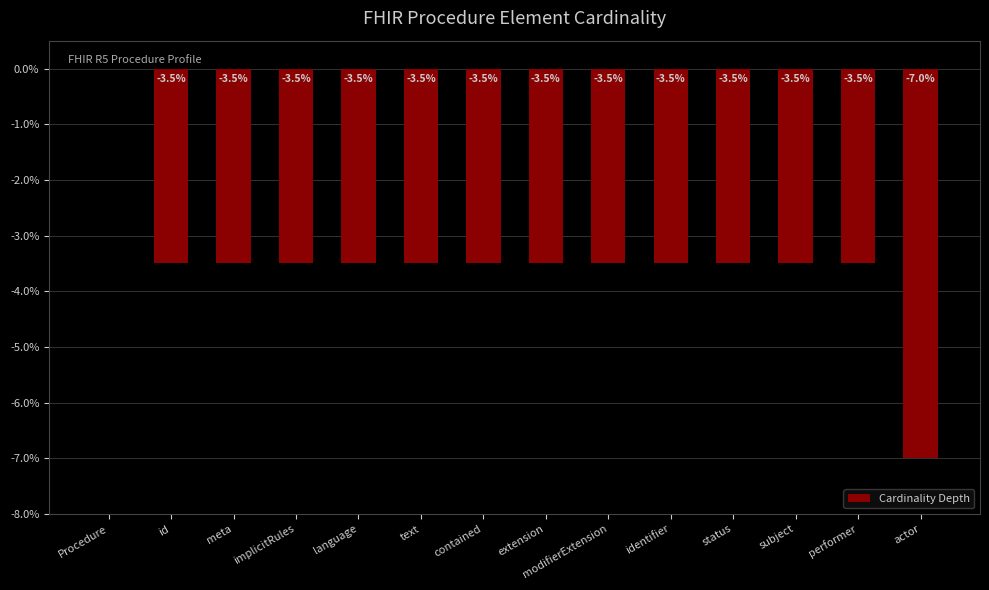

At which label does the data first exceed -3?

Procedure